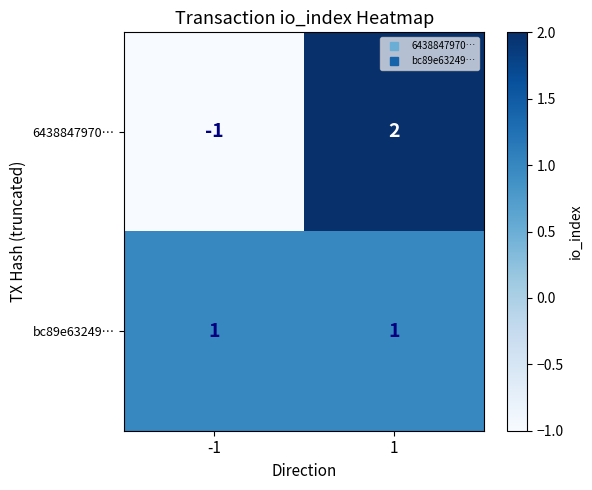

Which series changed the most between -1 and 1?

6438847970…